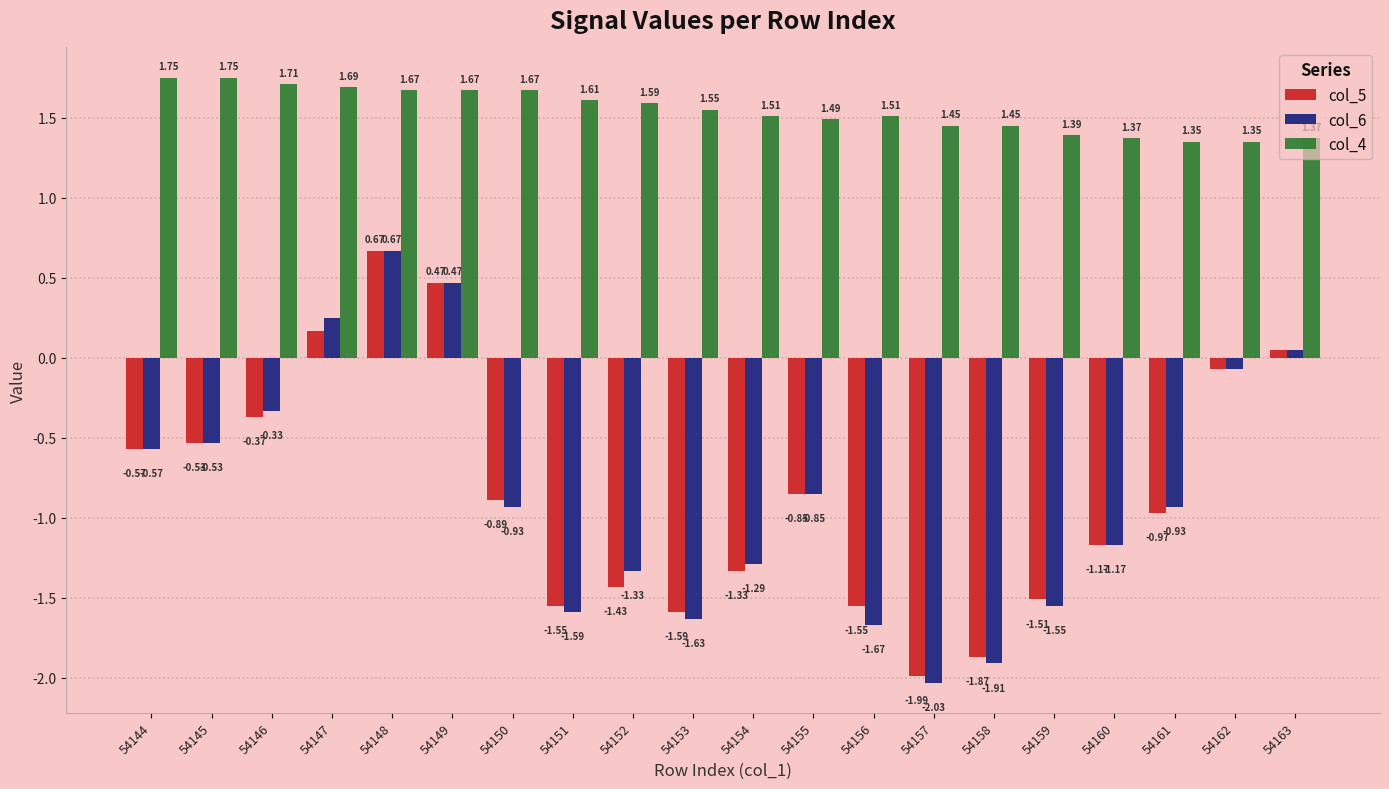

How many bars are there in total?

60